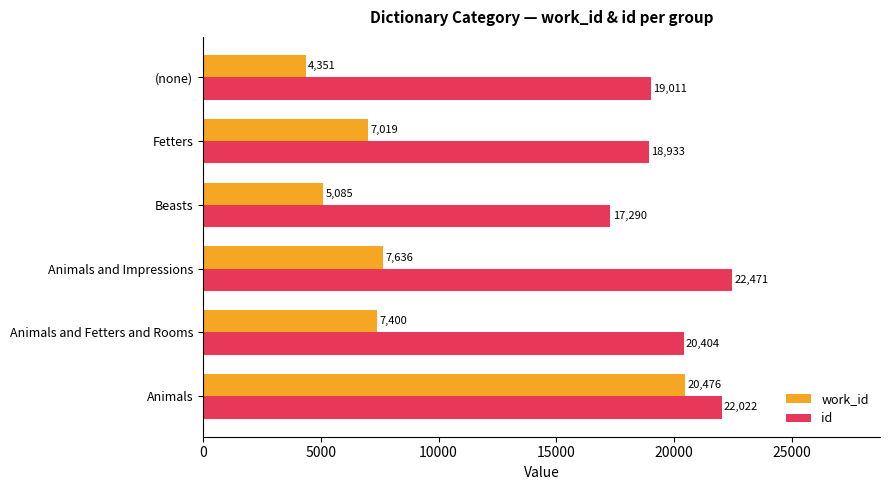

The id series shows 36112 at Animals. True or false?

False